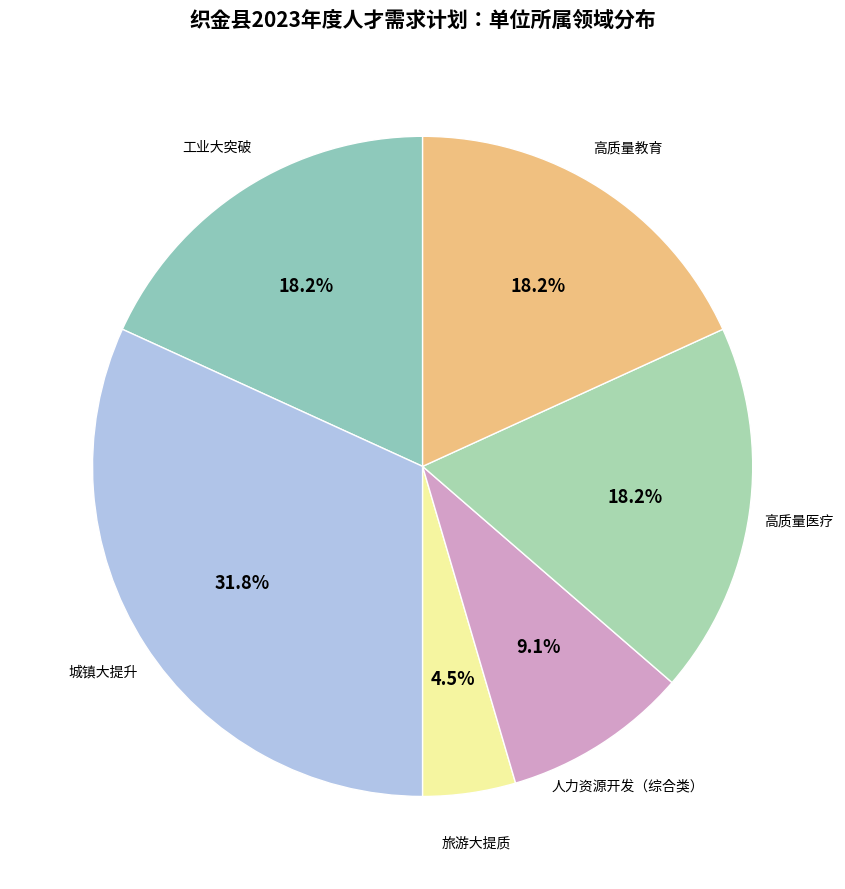

What is the ratio of the value at 高质量医疗 to the value at 城镇大提升?

0.6